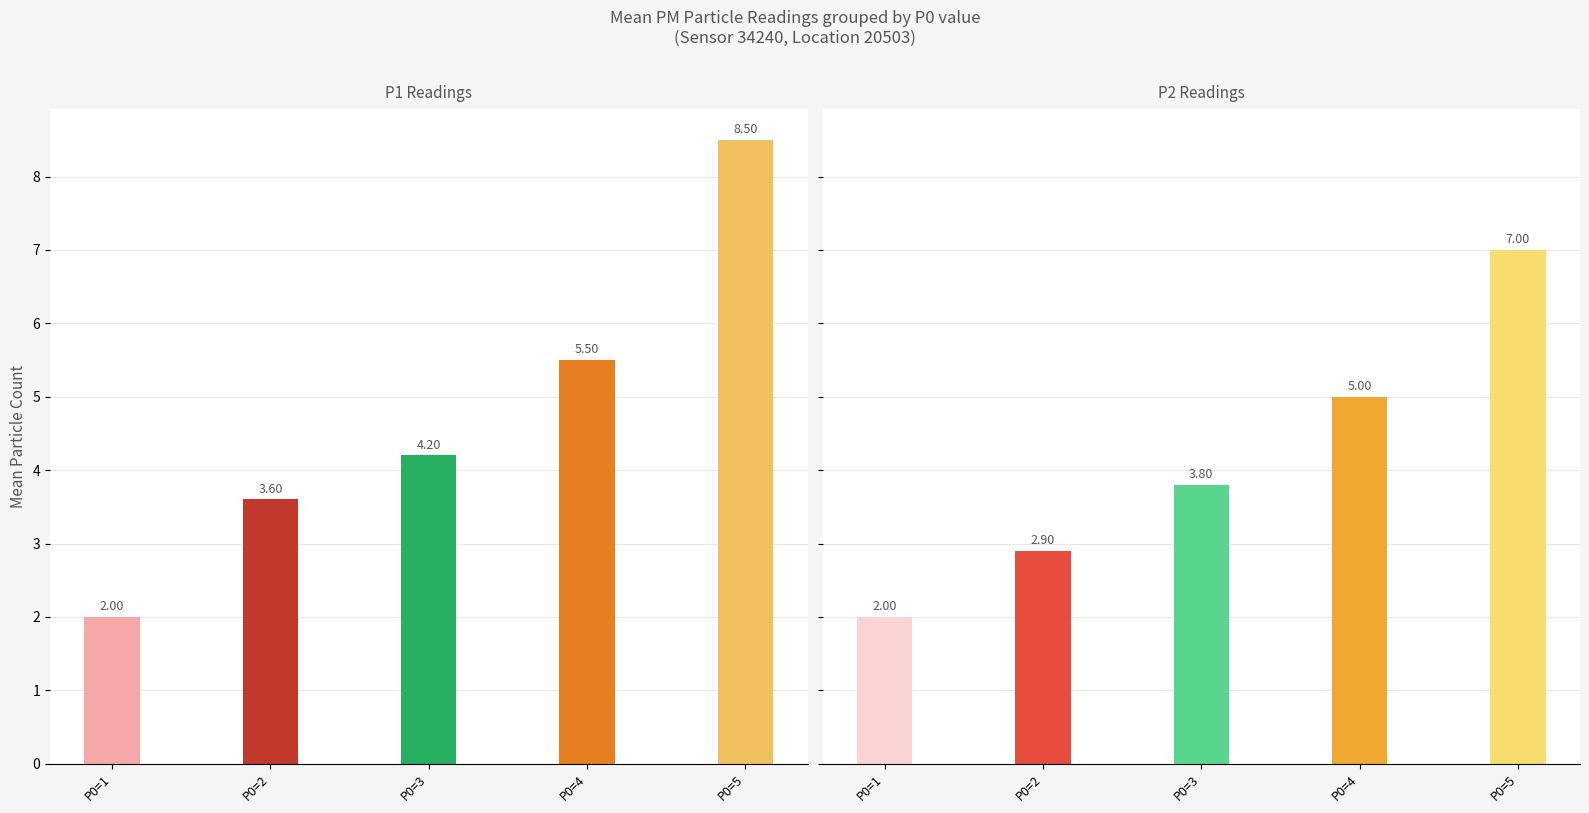

What is the value of the P1 bar at the 3rd from the left?

4.2